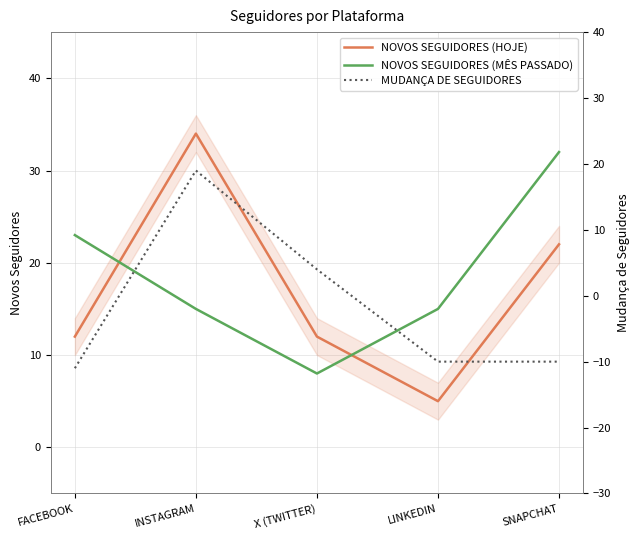

What is the average value of the NOVOS SEGUIDORES (HOJE) series?

17